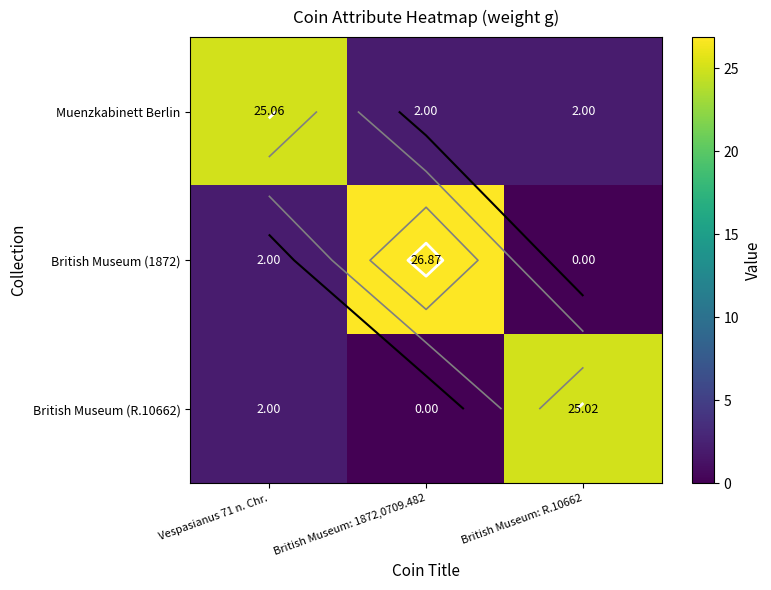

Count the number of data series in this chart.

3